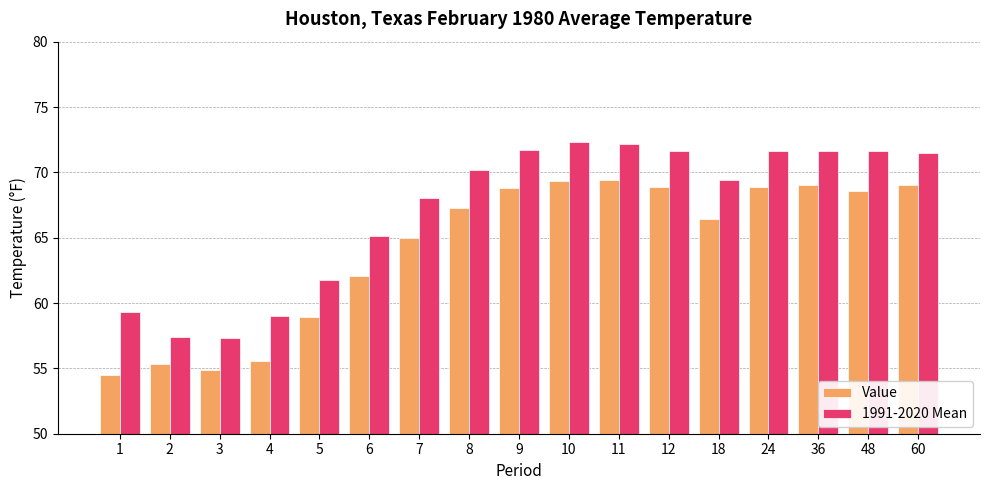

What is the value of the 1991-2020 Mean bar at the 11th from the left?

72.2